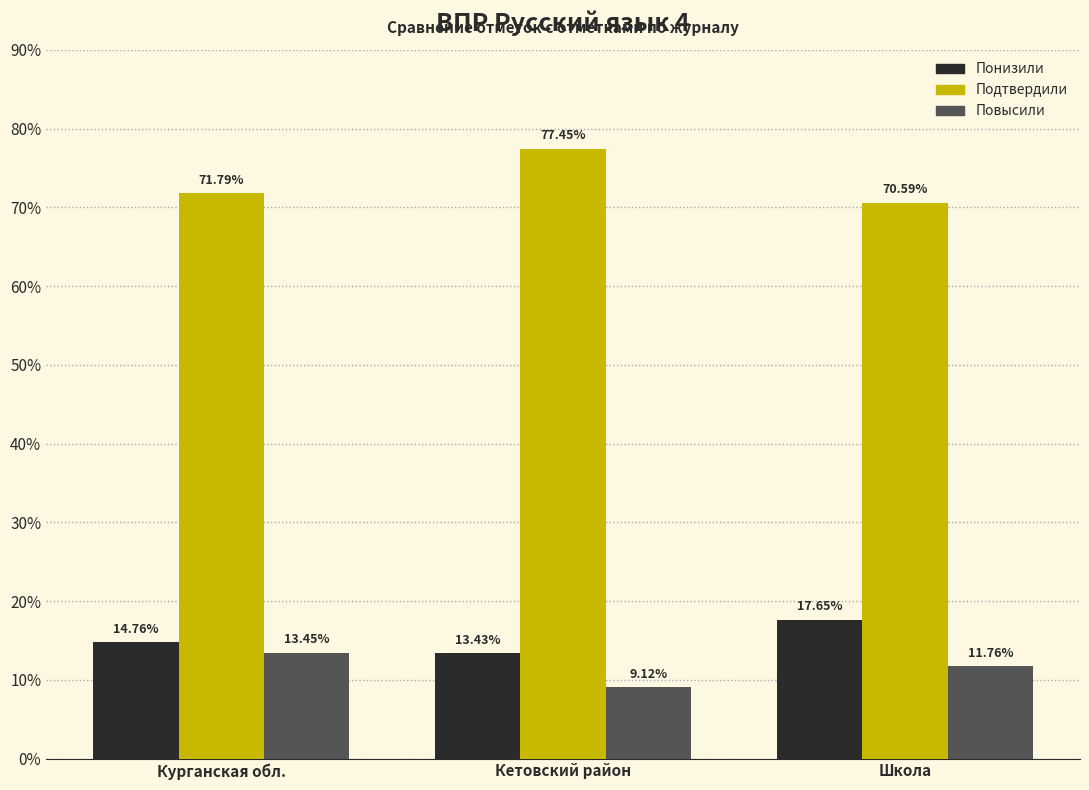

Which series has the widest spread of values?

Подтвердили